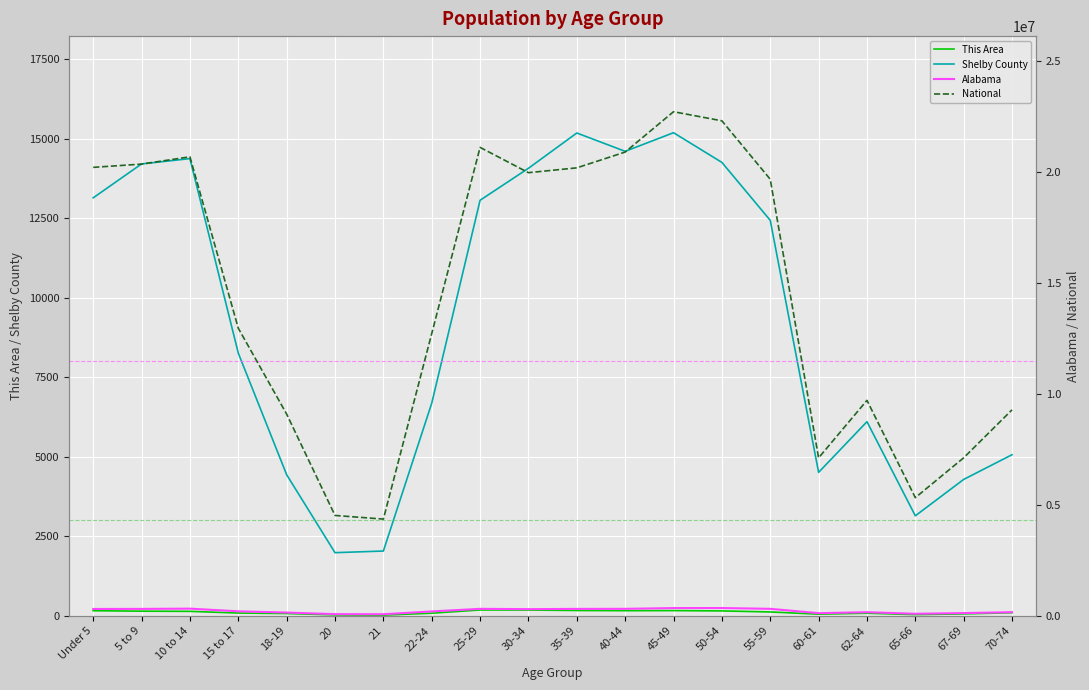

What is the difference between the maximum and second lowest values in the National series?

18189462